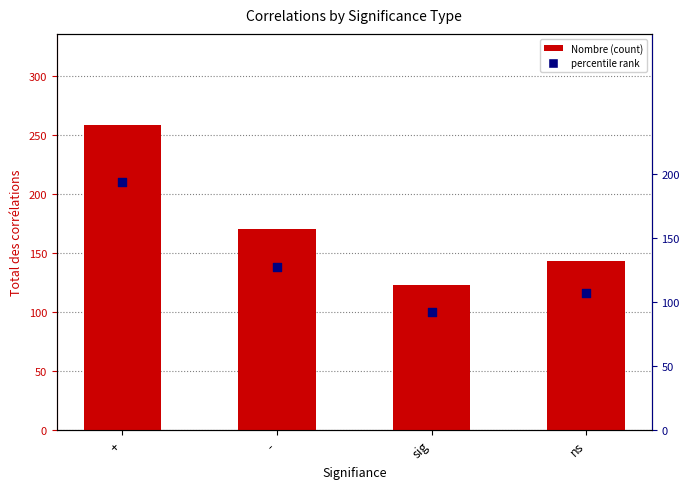

What is the total value across all series at ns?

250.2